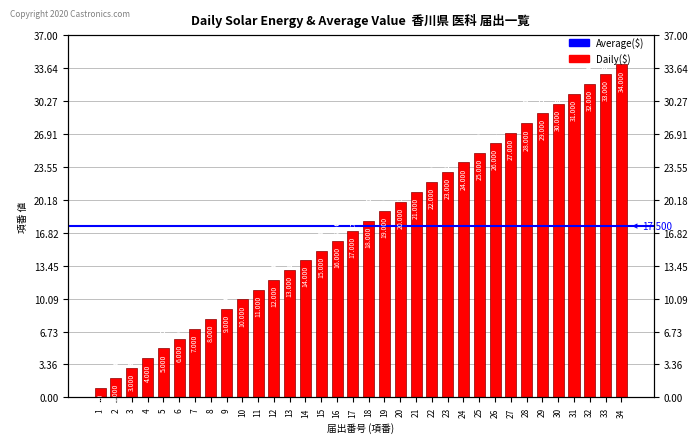

What is the difference between the values at 21 and 2?

19